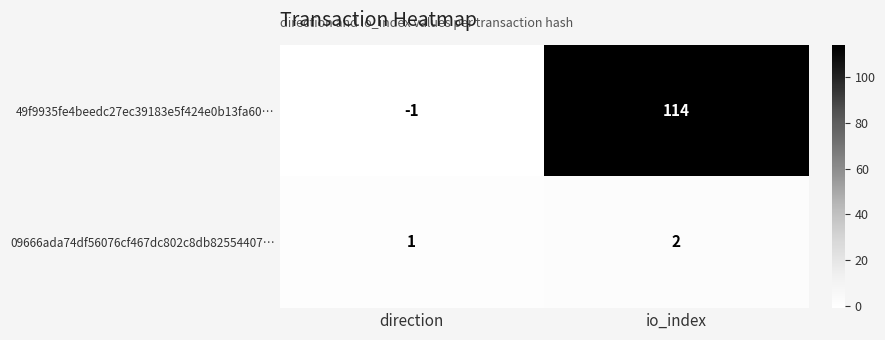

Which series has the largest range (max minus min)?

49f9935fe4beedc27ec39183e5f424e0b13fa60…